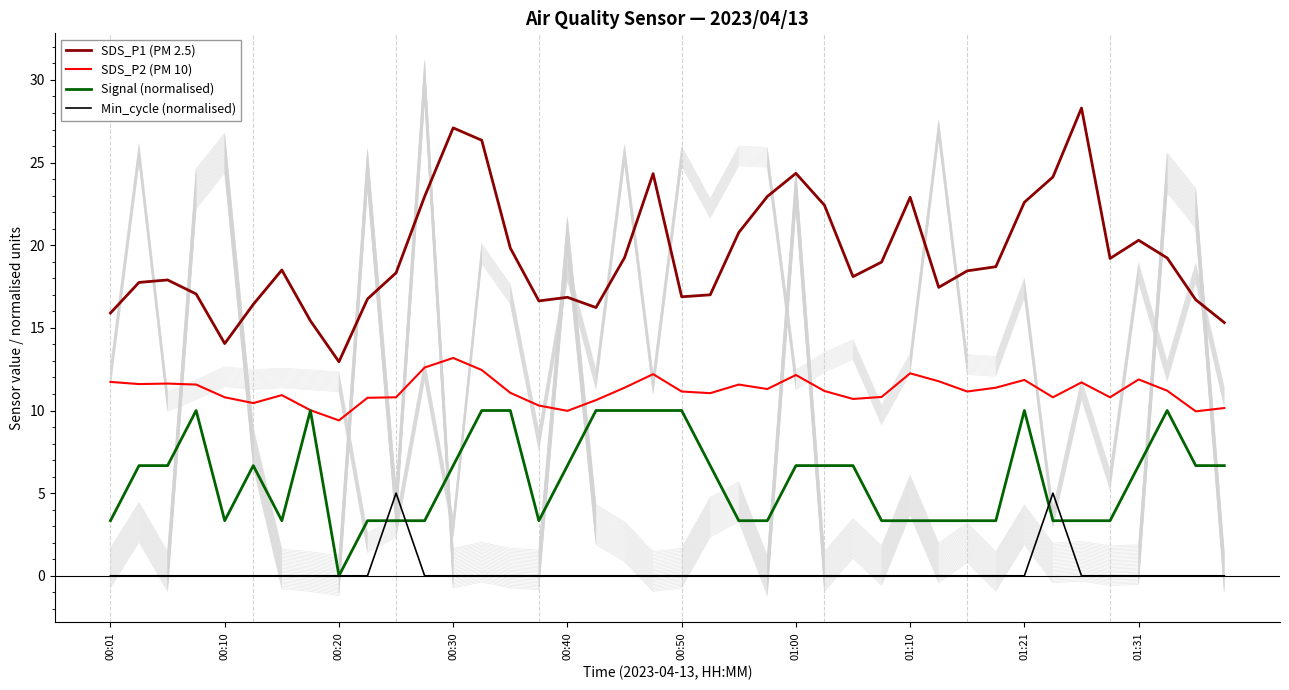

How many values in the SDS_P1 (PM 2.5) series exceed 18?

23